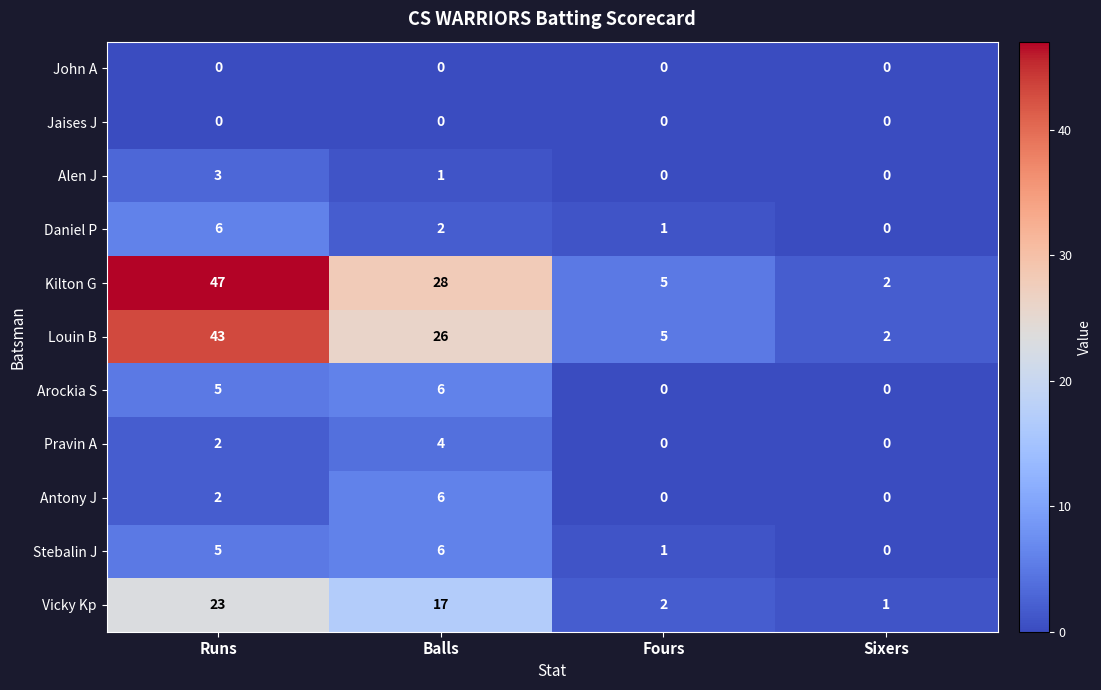

What is the difference between the Louin B values at Balls and Fours?

21